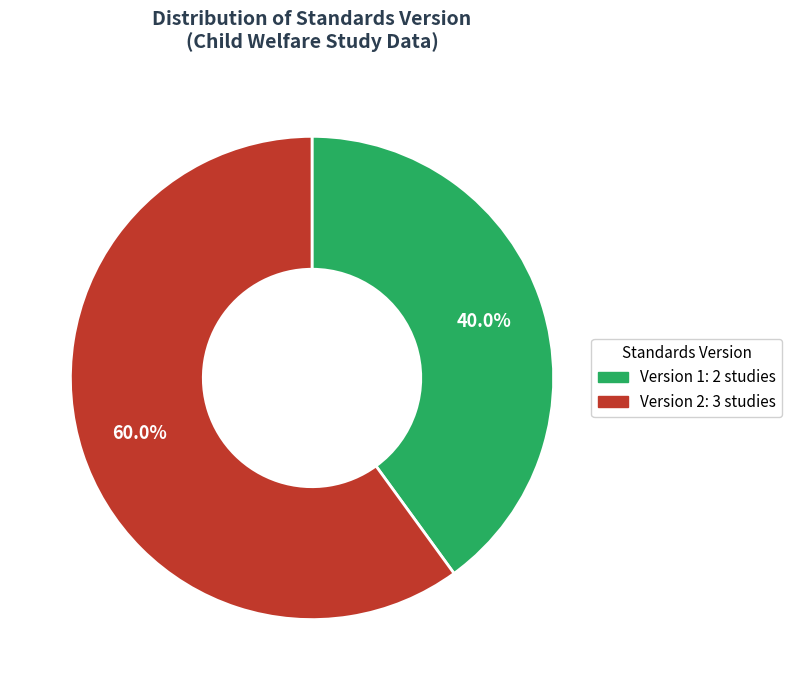

Does any single category account for the majority?

Yes